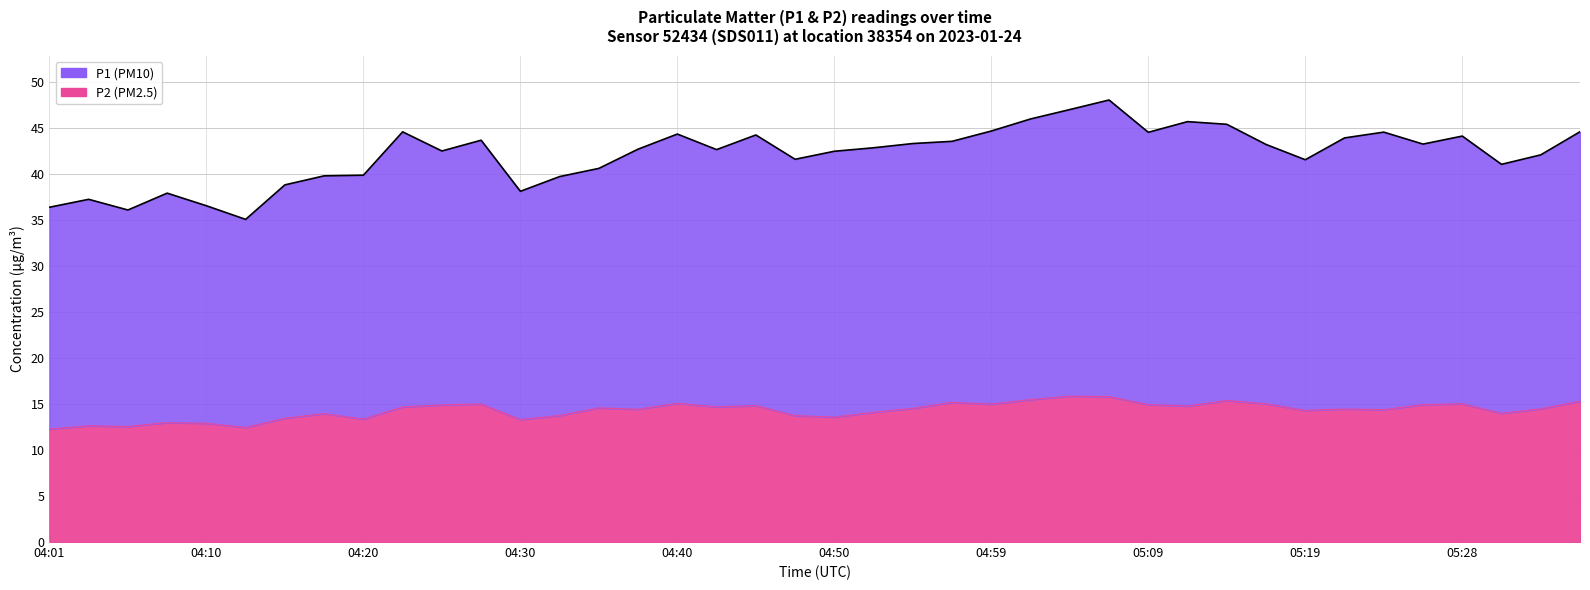

Which series has the widest spread of values?

P1